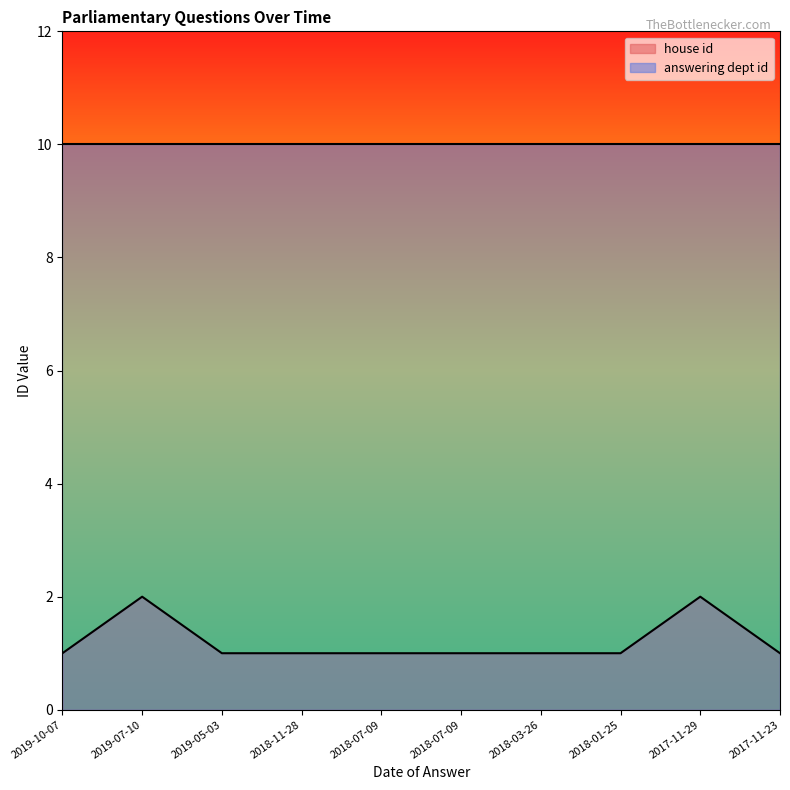

What is the difference between the maximum and minimum values?

1